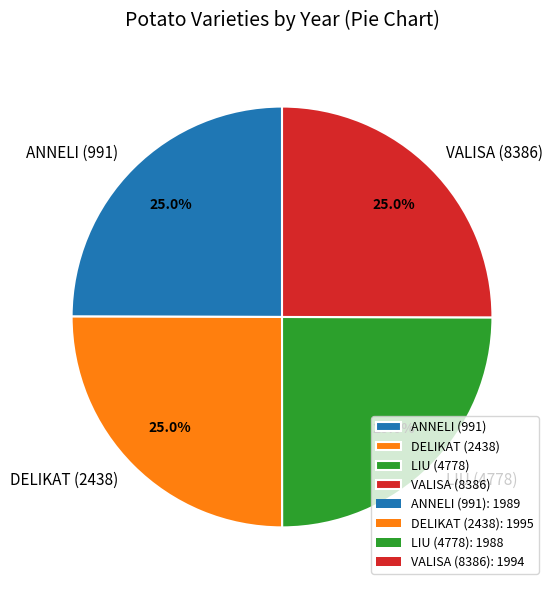

Approximately how many times larger is the value at VALISA (8386) compared to DELIKAT (2438)?

1.0